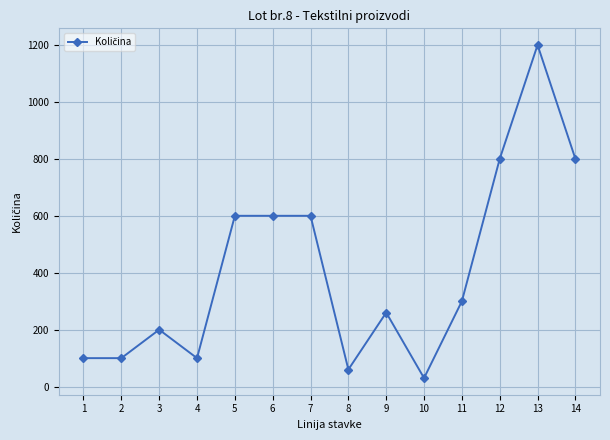

Where is the first local maximum?

3